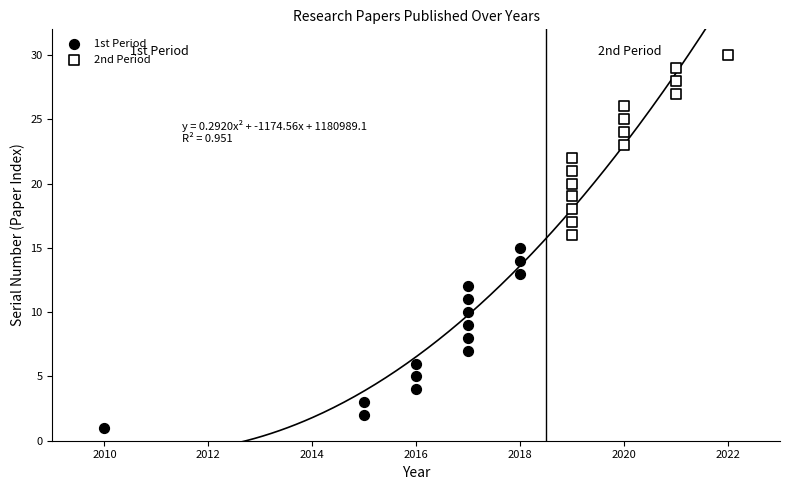

Which series contains the highest Y value?

2nd Period